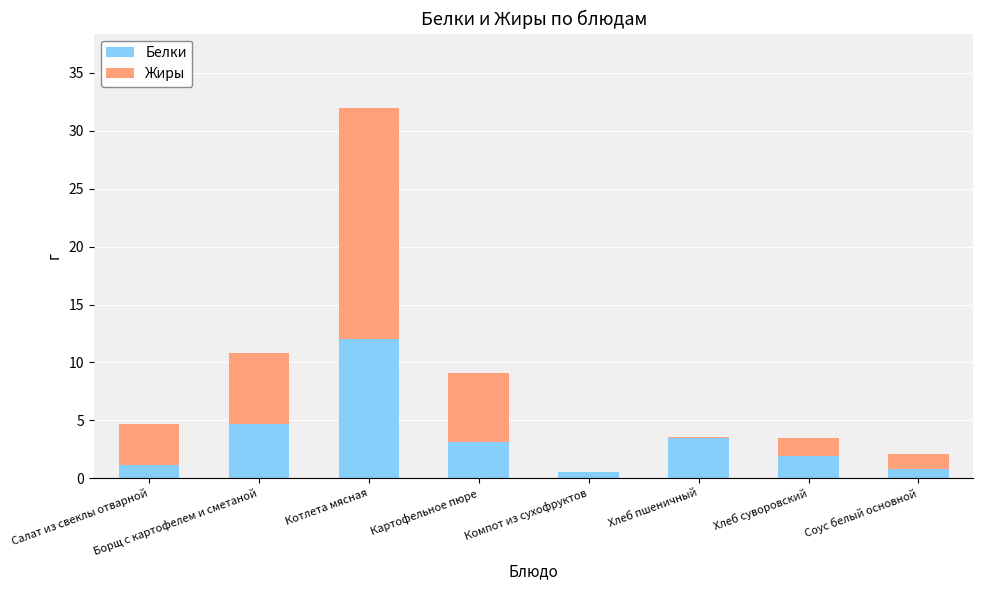

The value of Белки at Соус белый основной is 0.8. True or false?

True